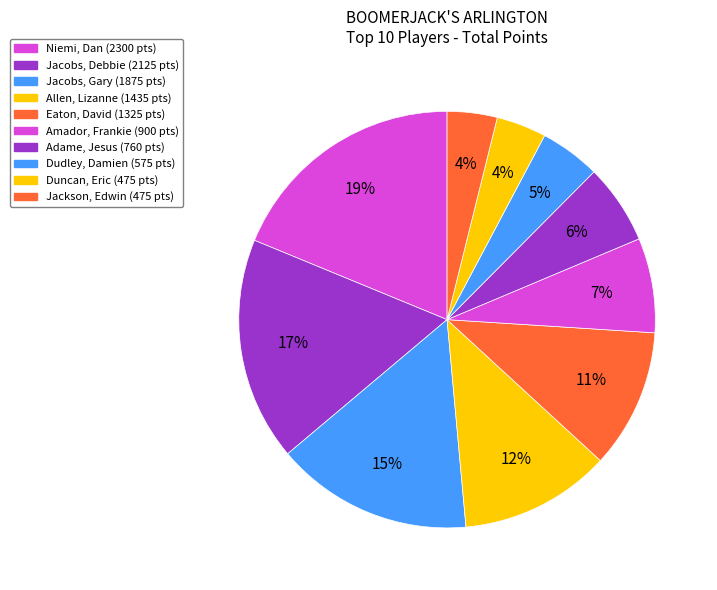

How many segments does this pie chart have?

10